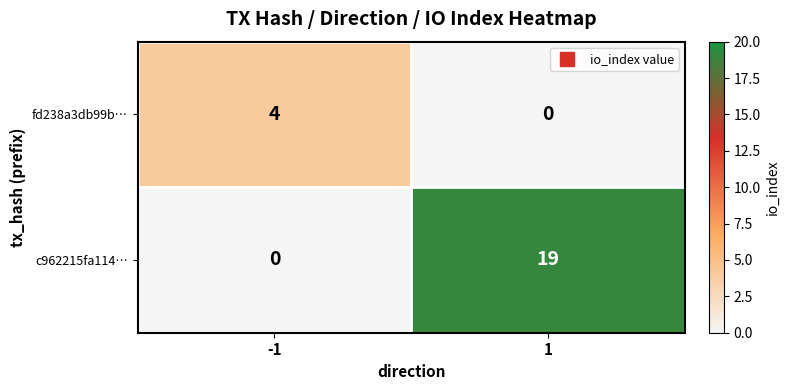

Which series has the largest range (max minus min)?

c962215fa114…